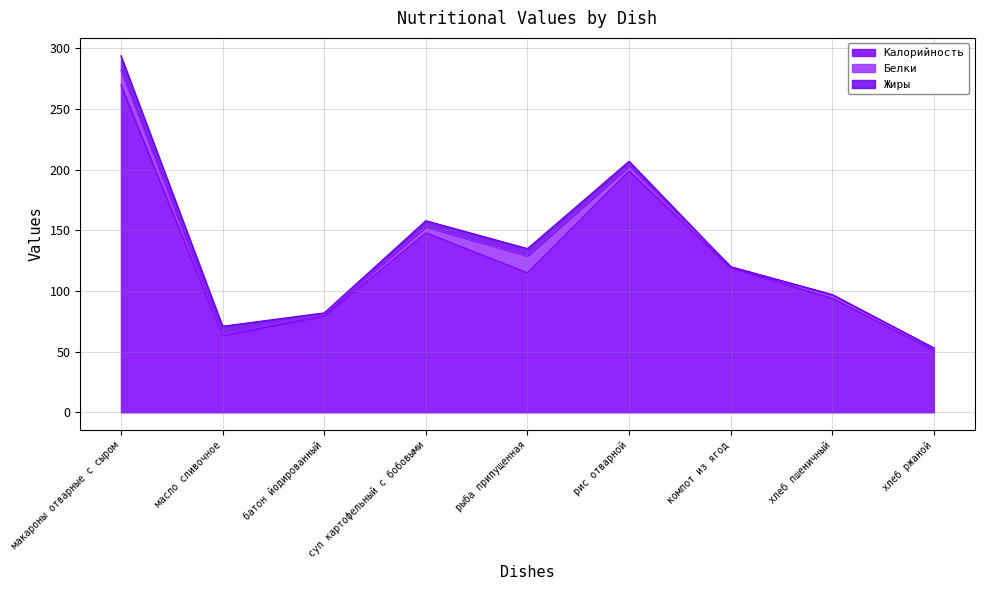

What position from the left is хлеб ржаной?

9